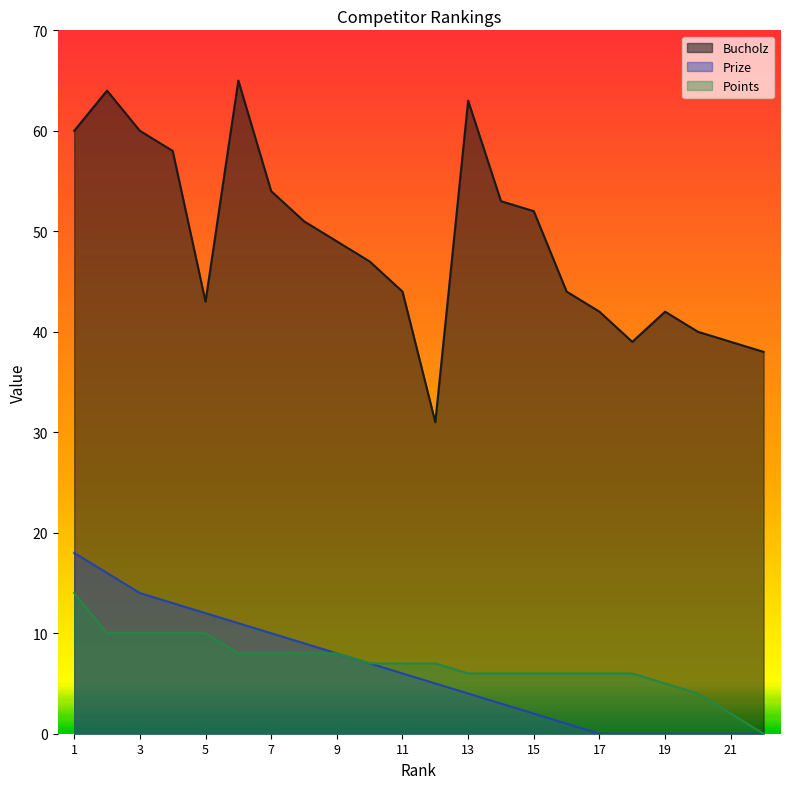

True or false: Points and Prize intersect in this chart.

False